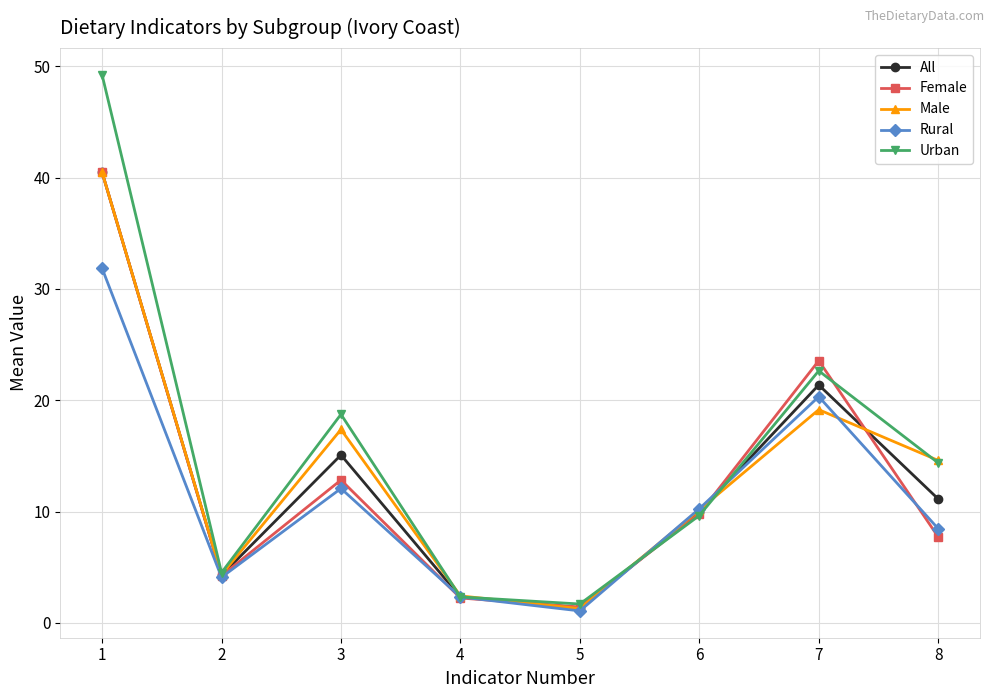

Which series ends up on top after the final intersection of Urban and Rural?

Urban